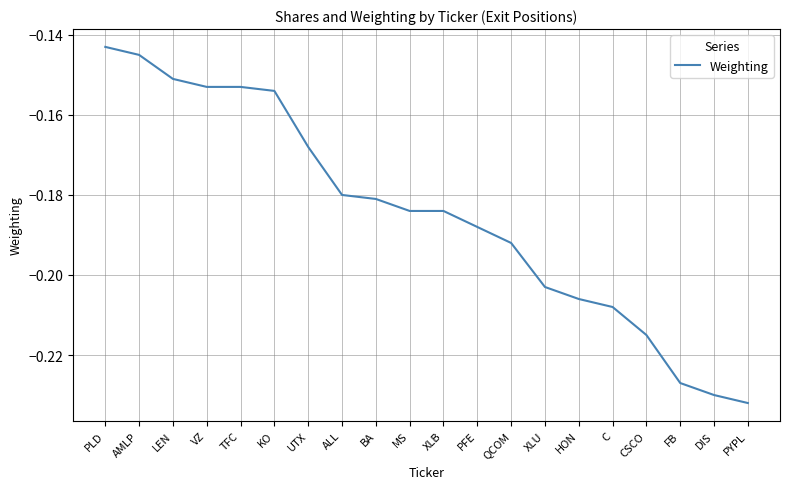

The chart shows a value of -0.3 at HON. True or false?

False